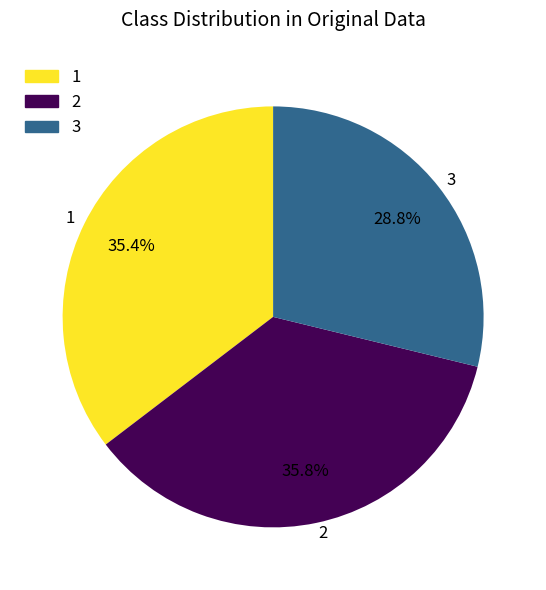

What percentage is the 1 slice, to the nearest percent?

35%